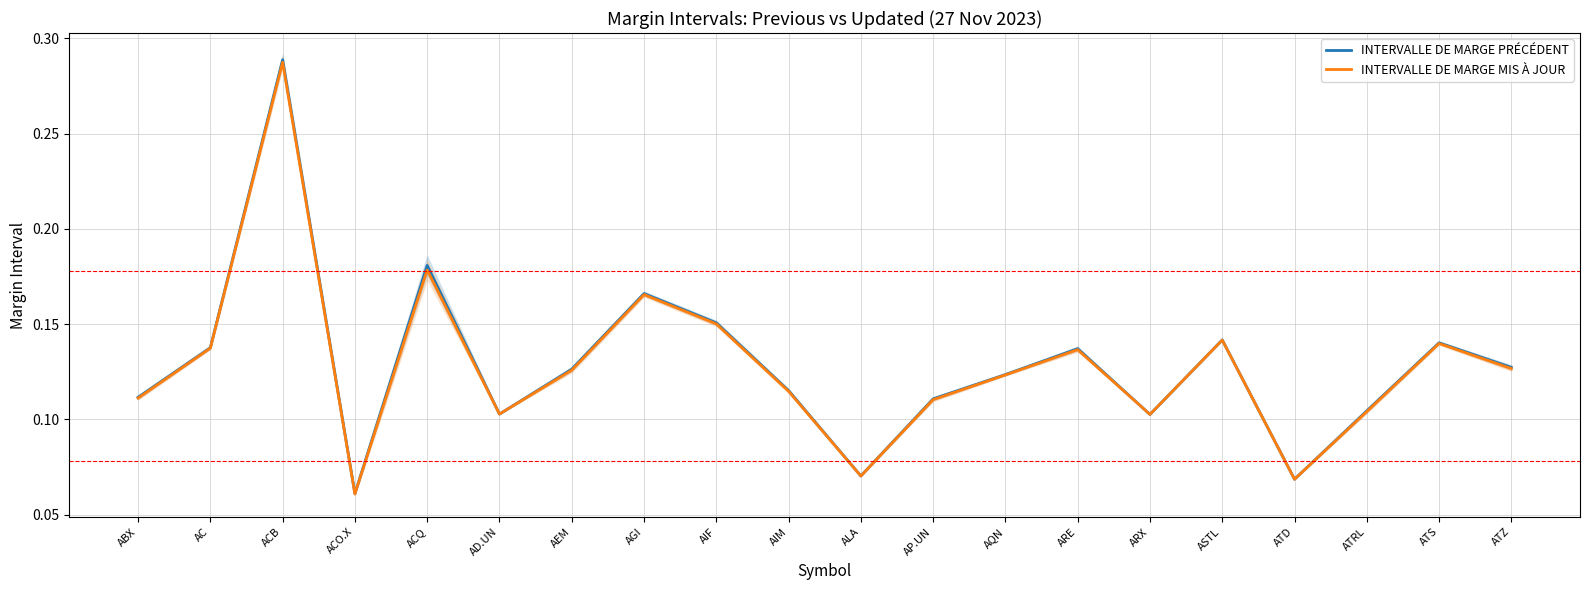

Reading left to right, extract all data points from this chart.

INTERVALLE DE MARGE PRÉCÉDENT: 0.1	0.1	0.3	0.1	0.2	0.1	0.1	0.2	0.2	0.1	0.1	0.1	0.1	0.1	0.1	0.1	0.1	0.1	0.1	0.1
INTERVALLE DE MARGE MIS À JOUR: 0.1	0.1	0.3	0.1	0.2	0.1	0.1	0.2	0.2	0.1	0.1	0.1	0.1	0.1	0.1	0.1	0.1	0.1	0.1	0.1